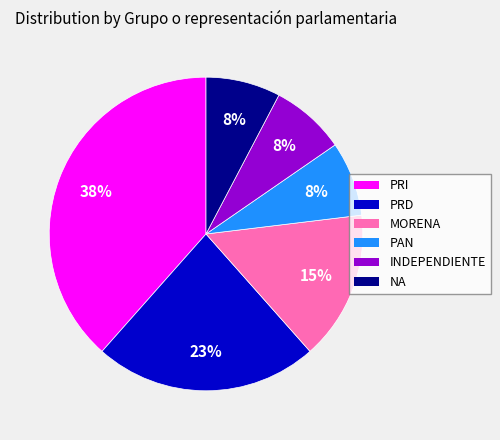

To the nearest percent, what is the difference between the NA and PRD slice percentages?

15%